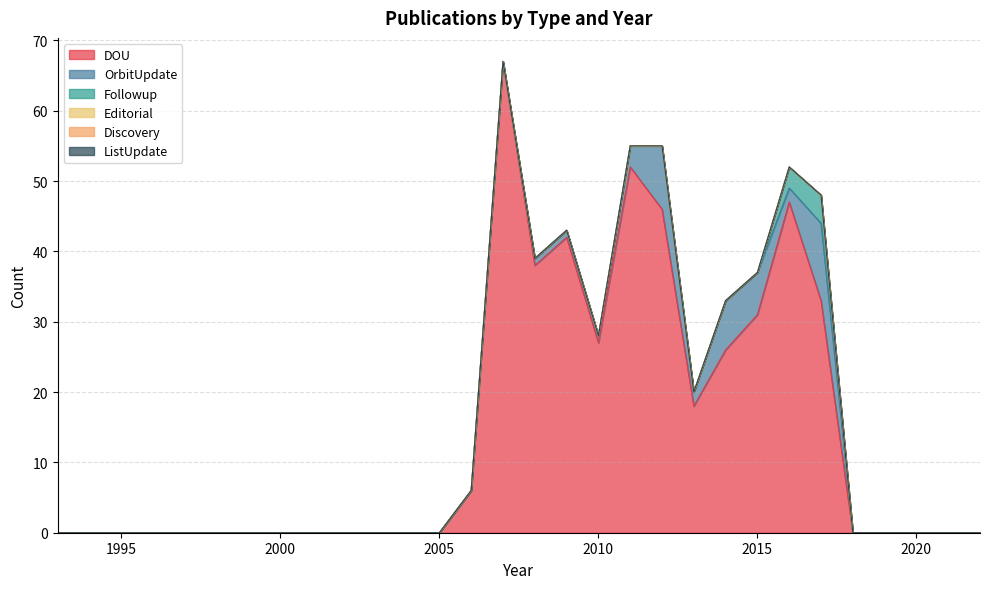

True or false: Editorial has more than 1 points higher than both neighbors.

False